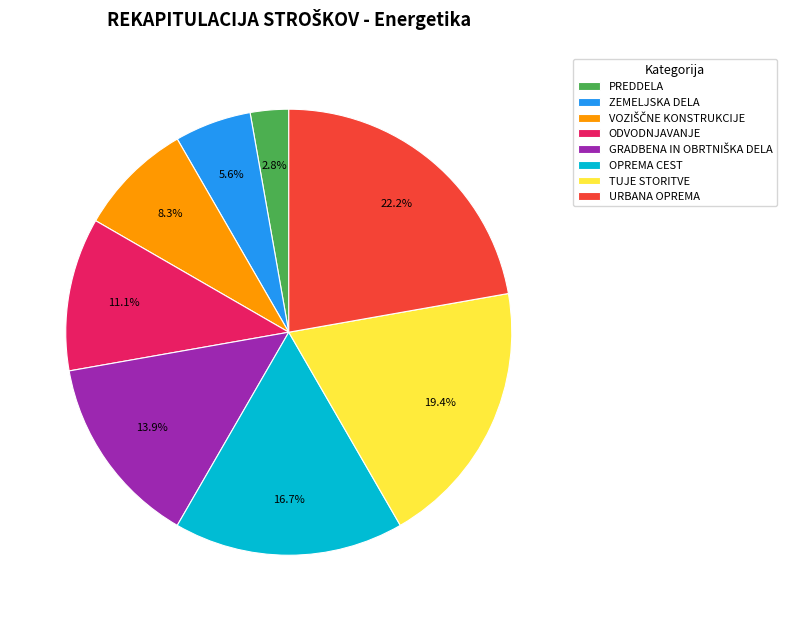

Does any single category account for the majority?

No